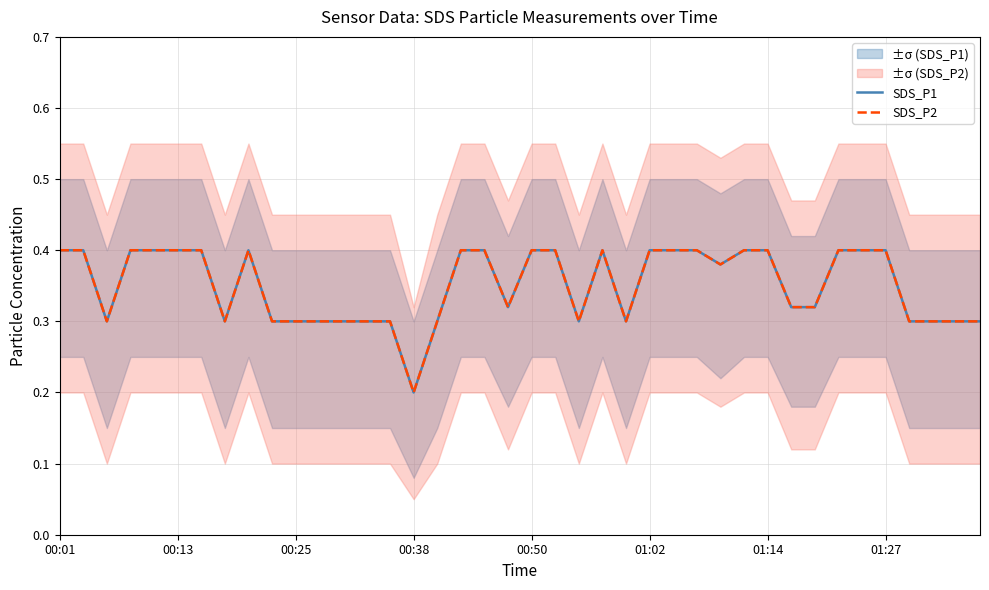

The value of SDS_P2 at 31 is 0.5. True or false?

False